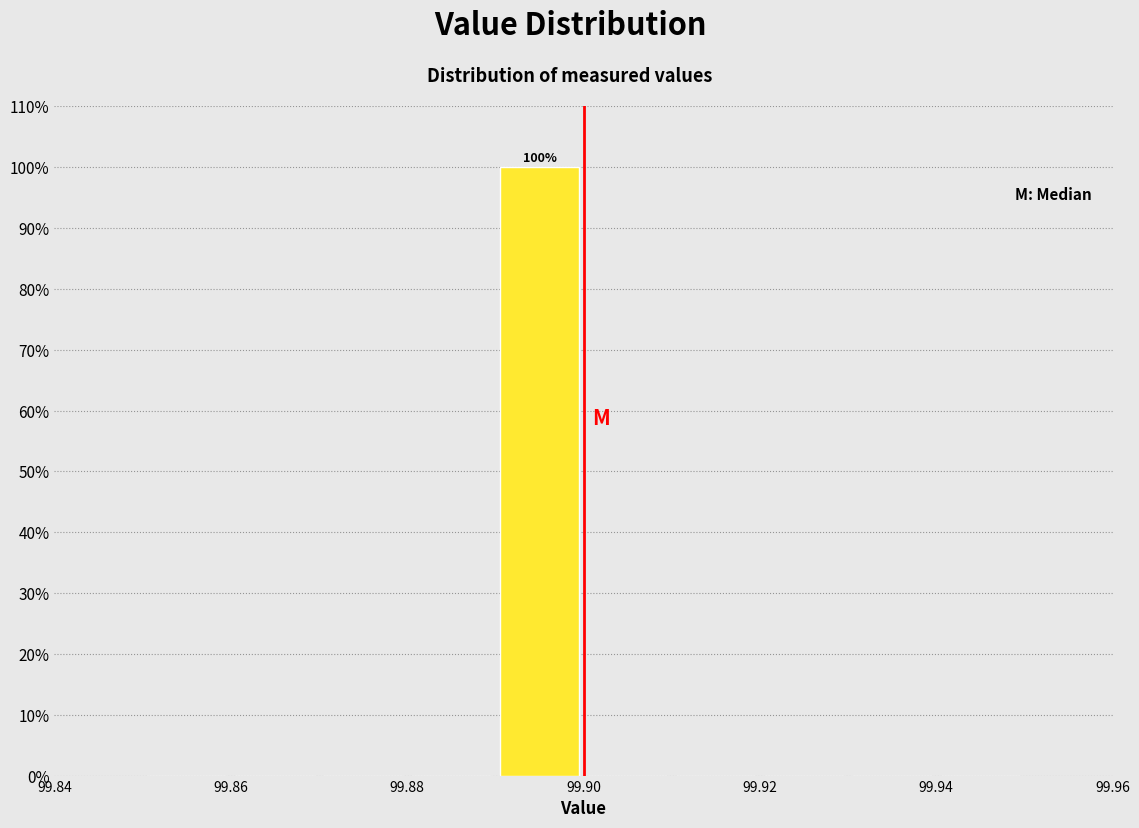

Which range on the x-axis has the tallest bar?

99.89 to 99.90